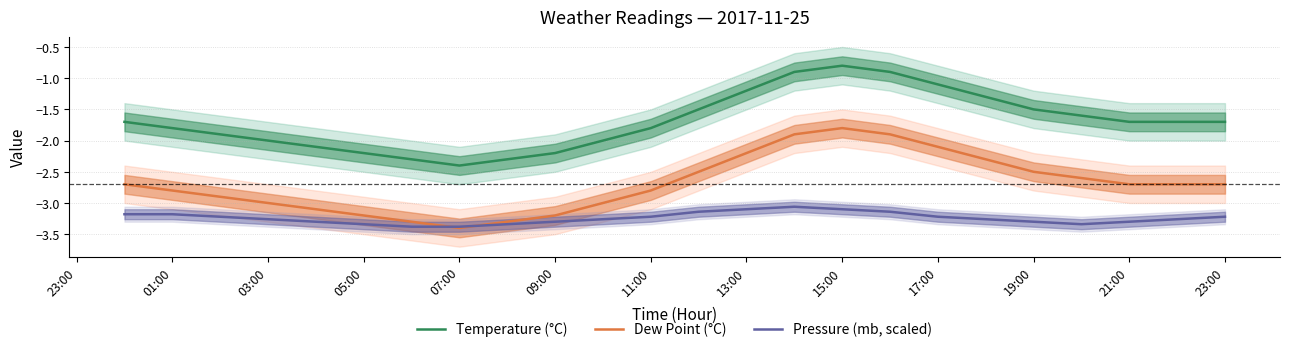

What is the highest value of the Dew Point (°C) series?

-1.8